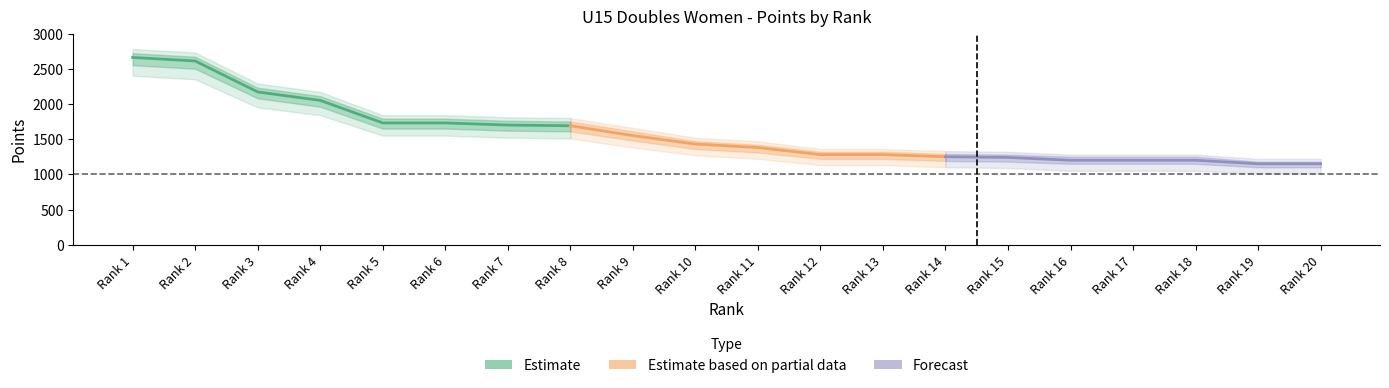

Does the chart display data point markers on the line(s)?

No